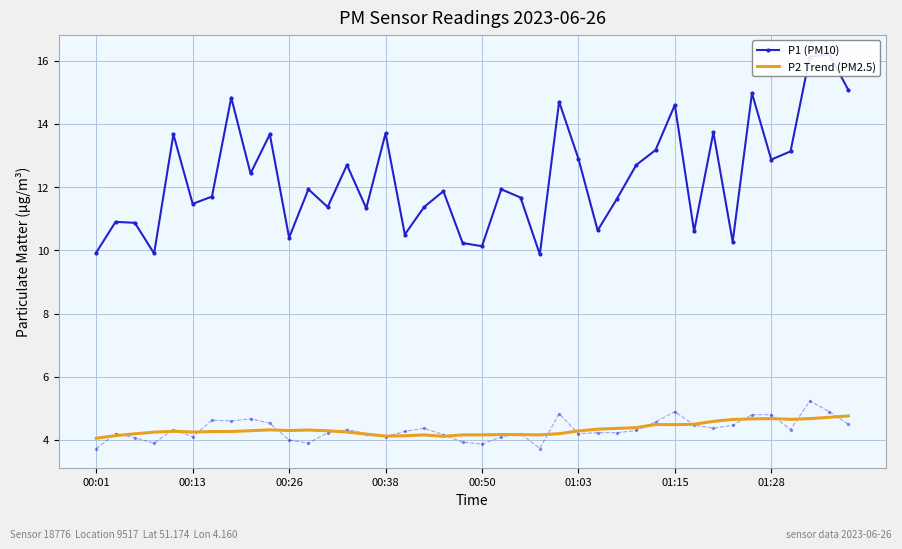

What position from the left is 23?

24